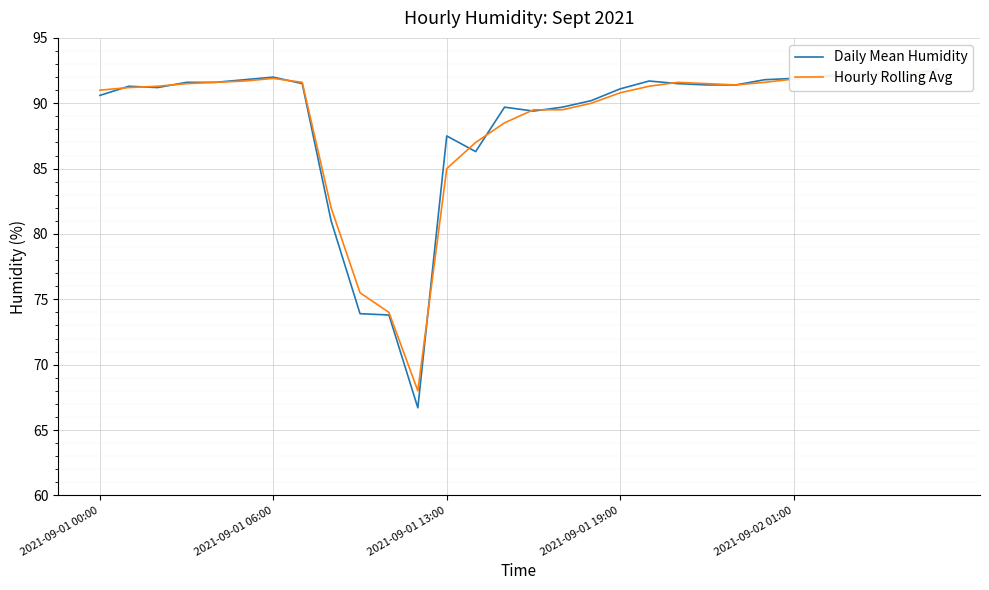

Where is the first local maximum for Hourly Rolling Avg?

2021-09-01 06:00